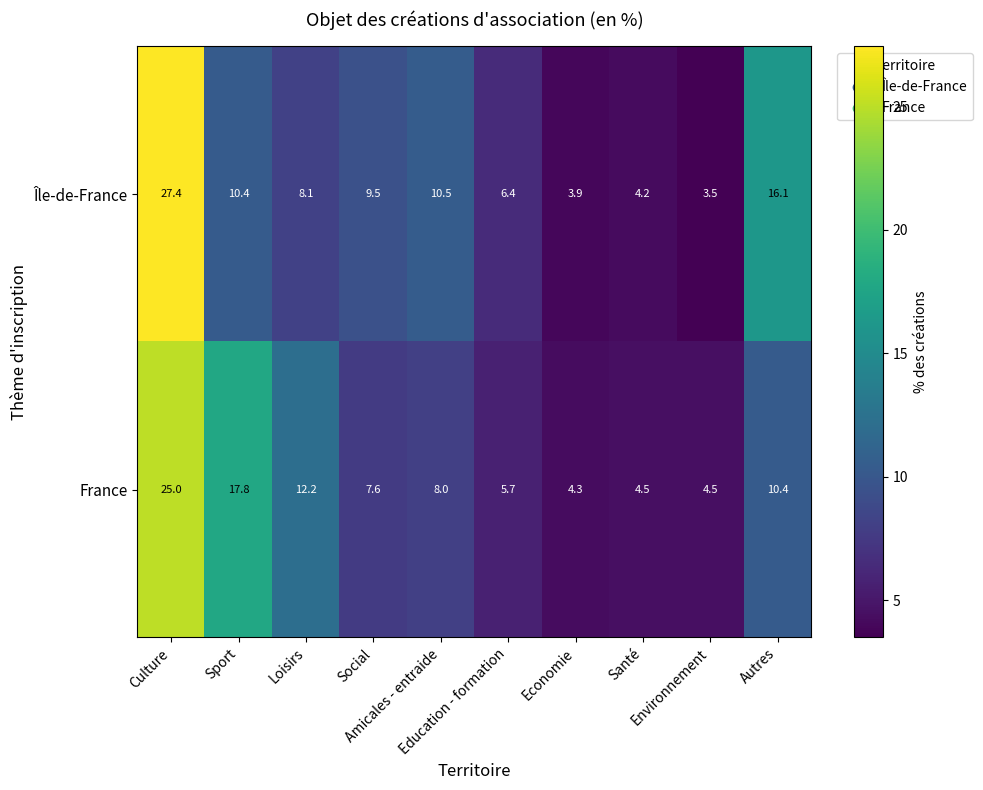

What is the spread (max minus min) of values at Amicales - entraide?

2.5